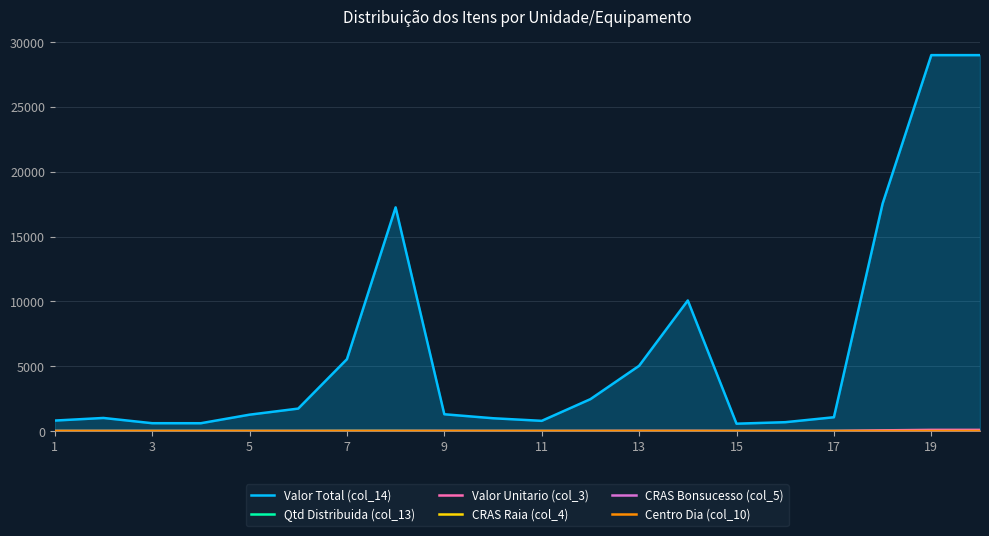

At which category does CRAS Bonsucesso (col_5) reach its first local peak?

13